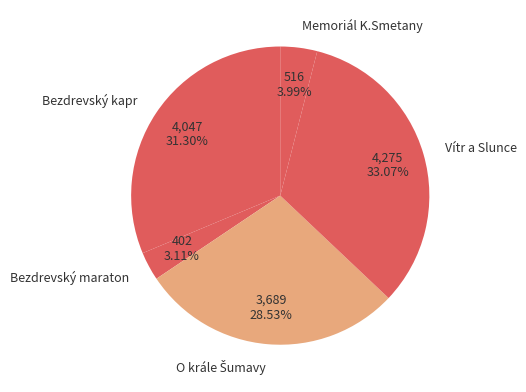

Does any single category account for the majority?

No